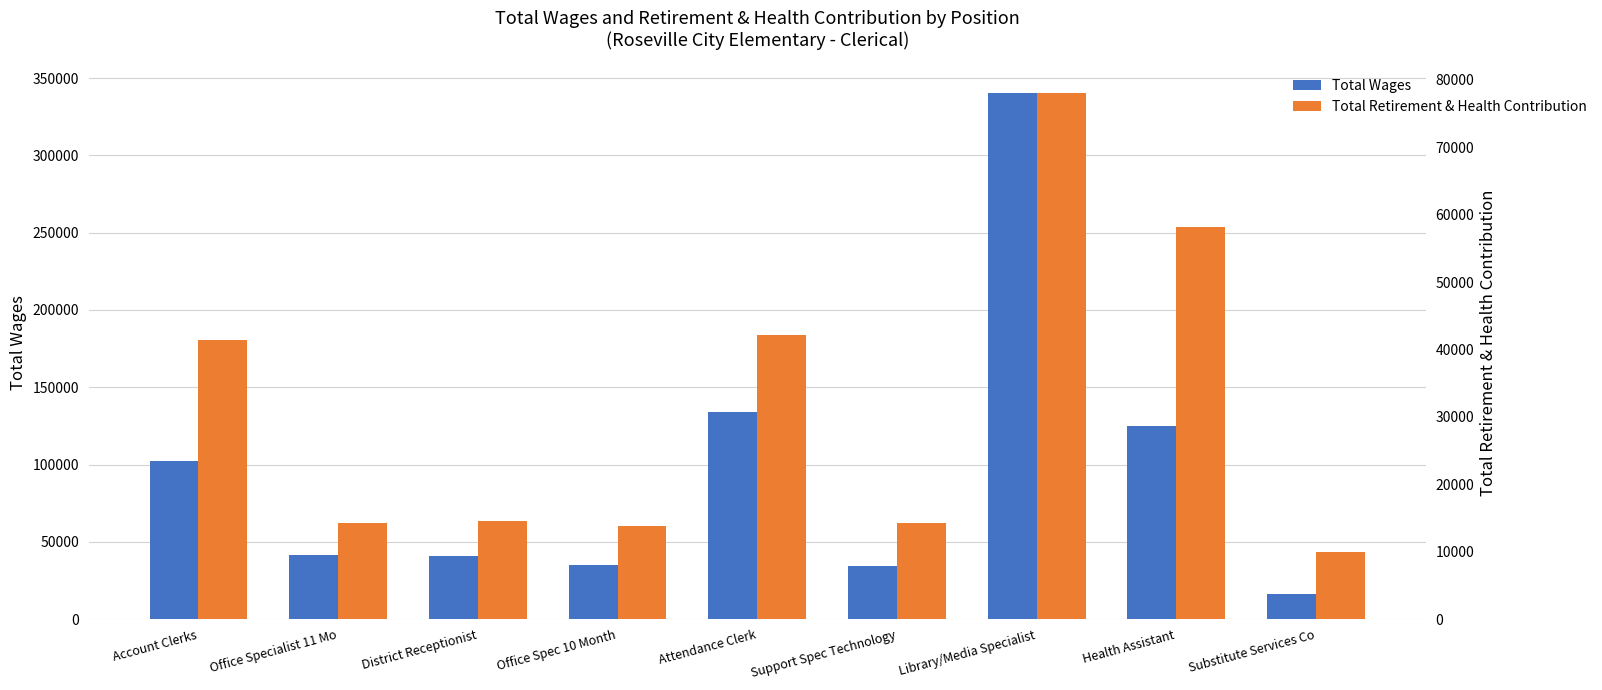

Rank the series by their average value, from highest to lowest.

Total Wages, Total Retirement & Health Contribution